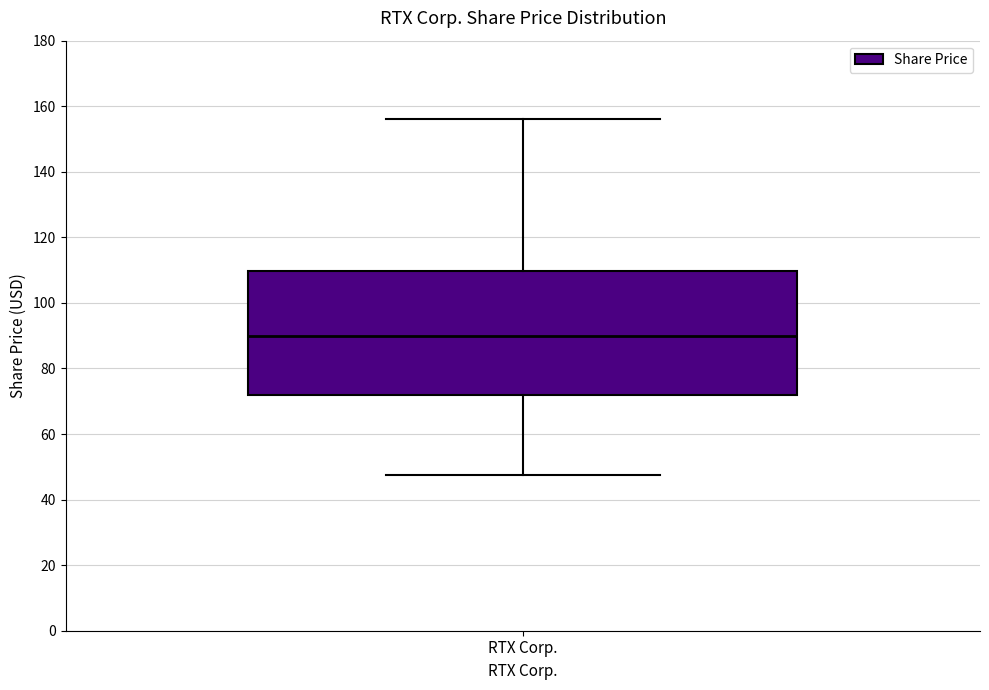

Read this box plot against the y-axis: the position of the median line, the range covered by the box, and the ends of both whiskers. The values are not printed on the chart, so give them approximately, as read against the axis.

median 90, box 72 to 110, whiskers 48 to 156